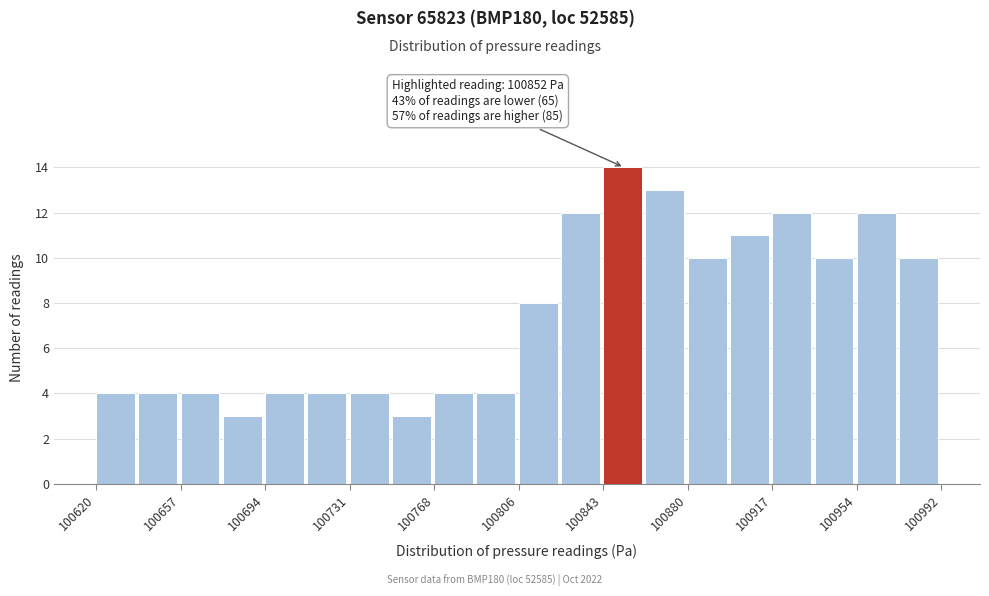

Around what value on the x-axis is the tallest bar? Give the approximate position of its centre, as read against the axis.

100850